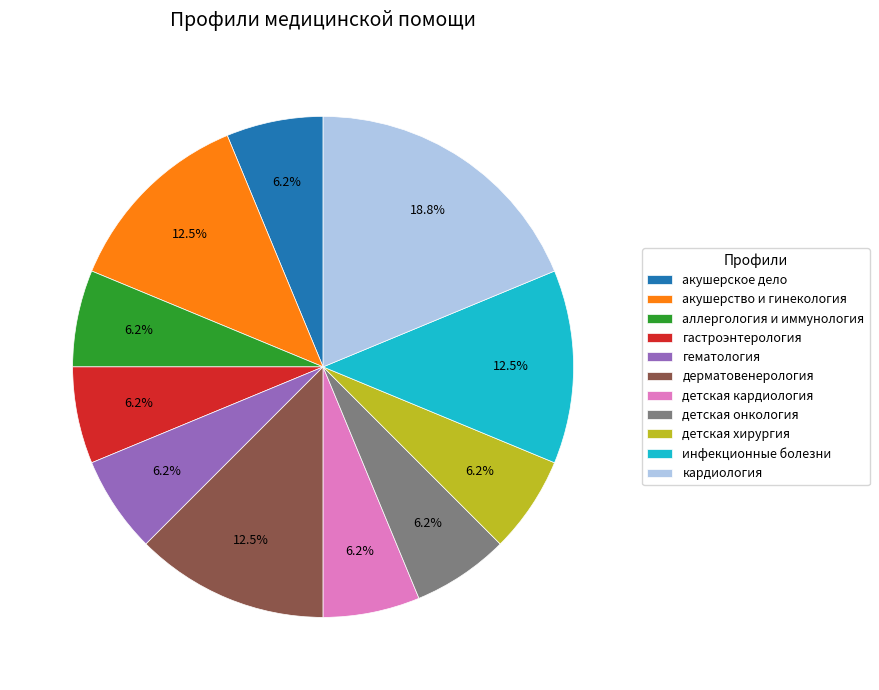

How many slices are in this pie chart?

11